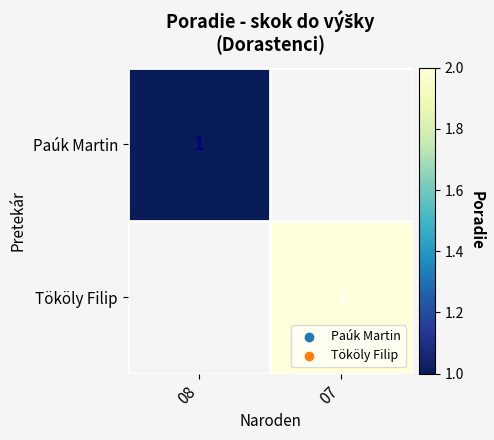

Is it true that Tököly Filip equals 2 at 07?

True